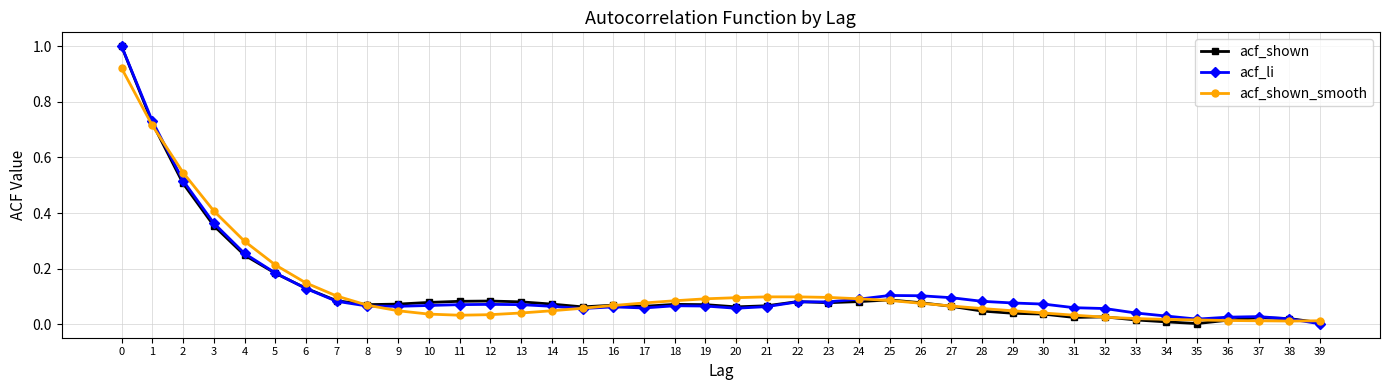

True or false: acf_li has more than 2 interior local peaks.

True